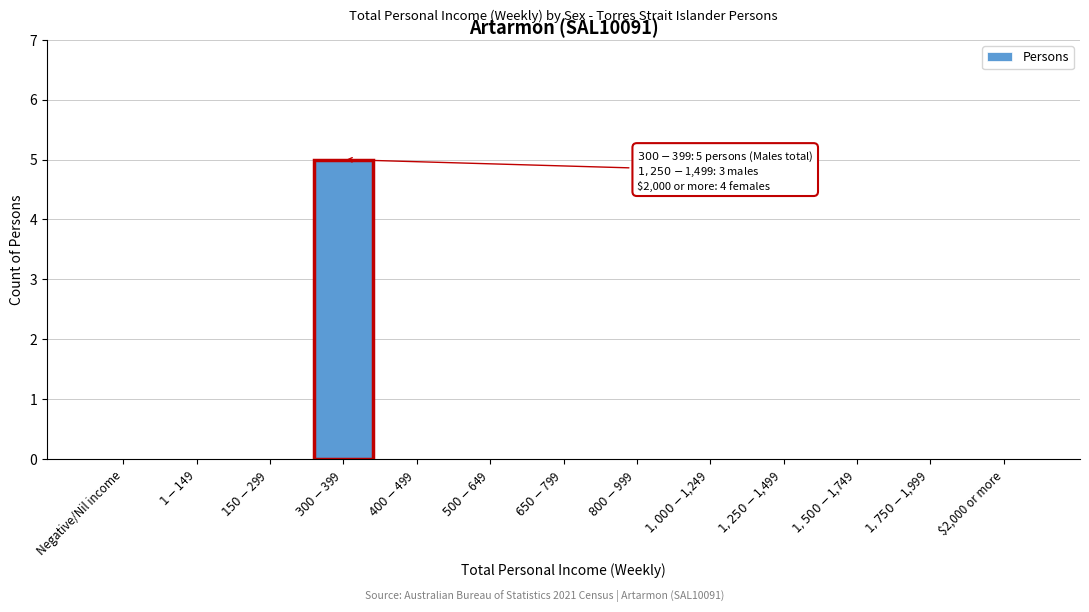

What is the greatest value displayed?

5